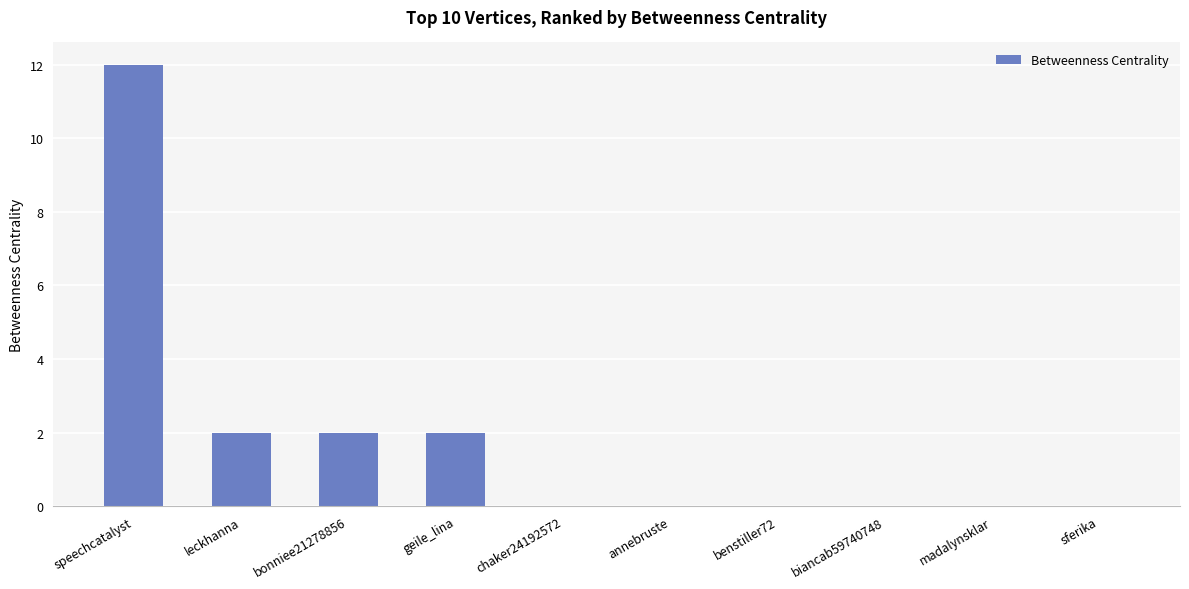

The value at chaker24192572 is -4. True or false?

False